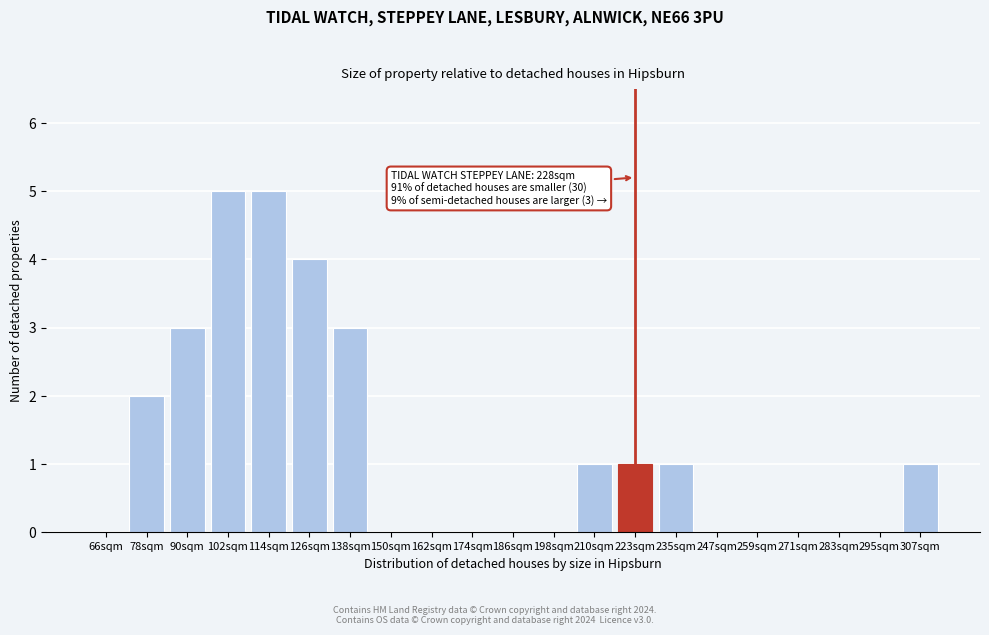

Reading left to right, what are all the values shown in this chart?

66sqm=0	78sqm=2	90sqm=3	102sqm=5	114sqm=5	126sqm=4	138sqm=3	150sqm=0	162sqm=0	174sqm=0	186sqm=0	198sqm=0	210sqm=1	223sqm=1	235sqm=1	247sqm=0	259sqm=0	271sqm=0	283sqm=0	295sqm=0	307sqm=1